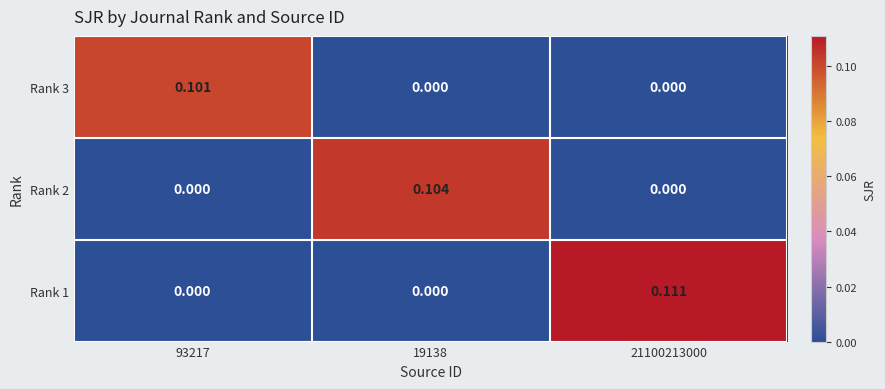

Is the value of Rank 2 at 21100213000 greater than the value of Rank 3 at 93217?

No